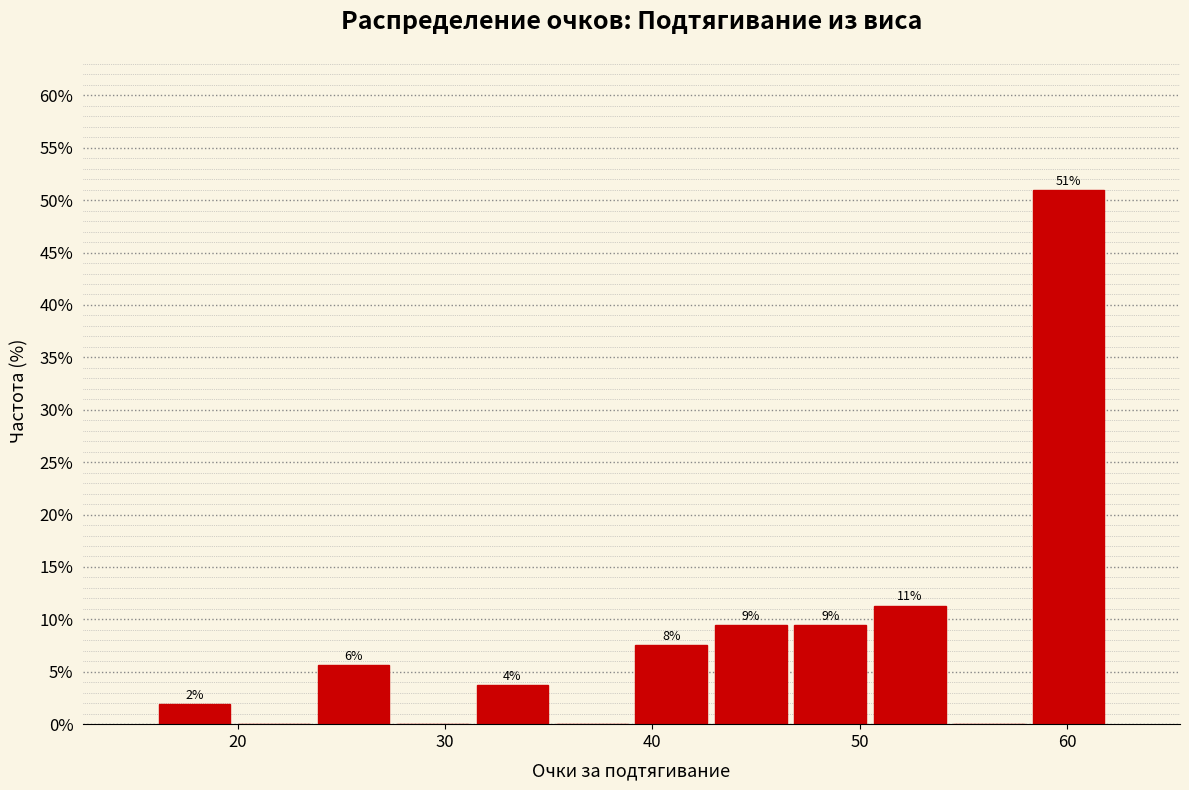

Around what value on the x-axis is the tallest bar? Give the approximate position of its centre, as read against the axis.

60